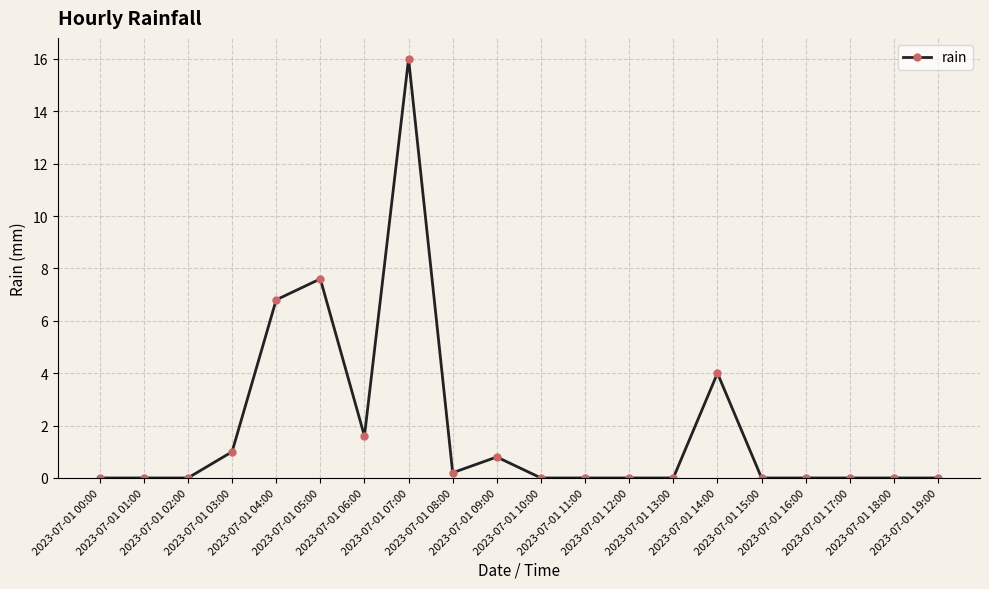

What is the difference between the second highest and minimum values?

7.6